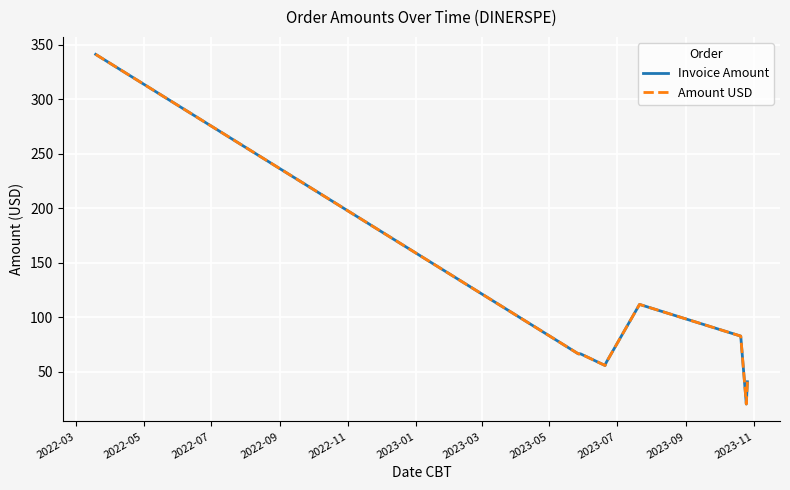

What is the maximum value shown in the chart?

341.0